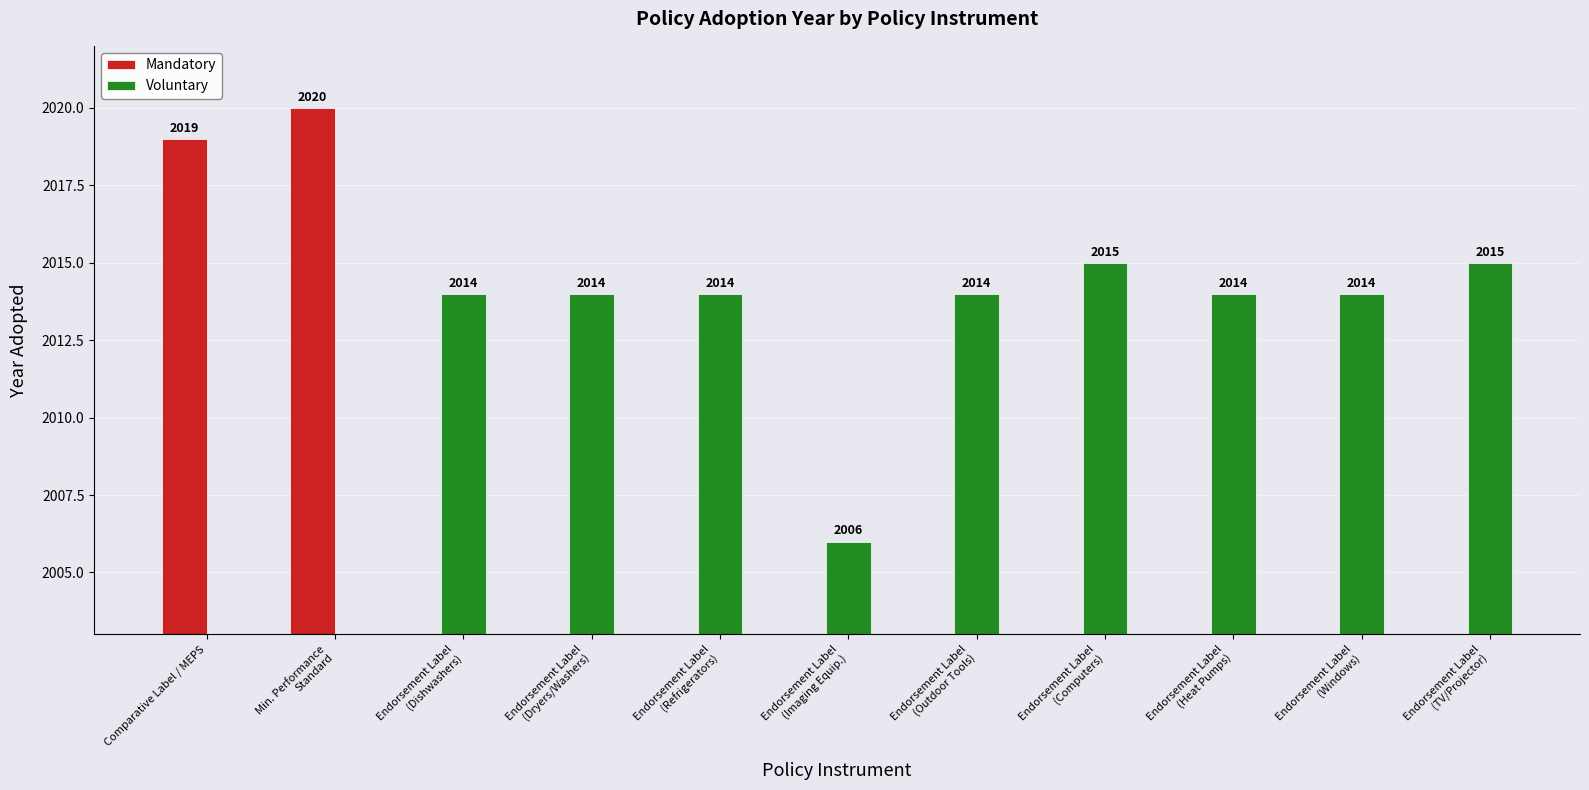

What is the difference between the maximum and minimum values in the Voluntary series?

9